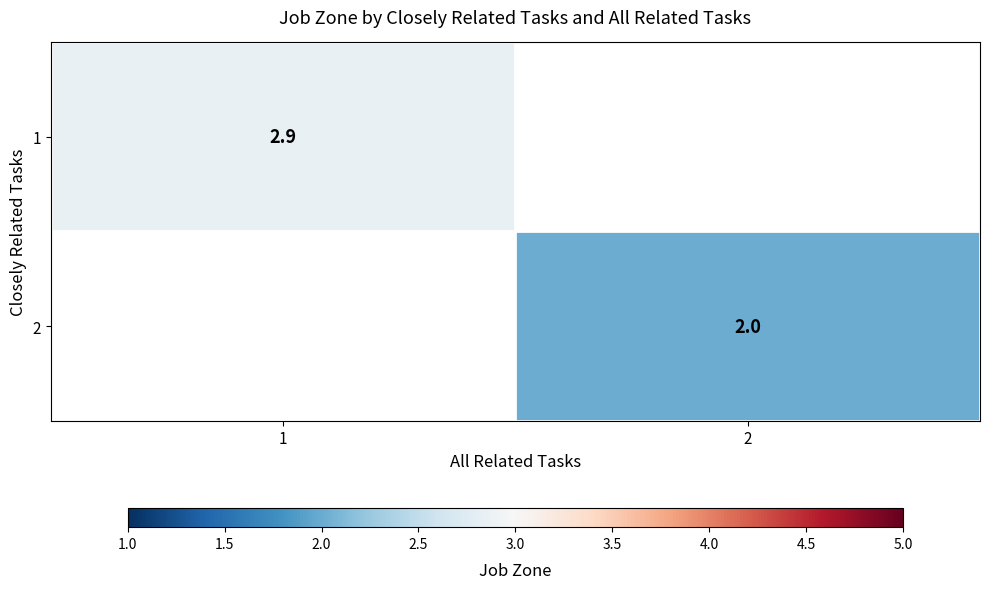

What is the greatest value displayed?

2.9